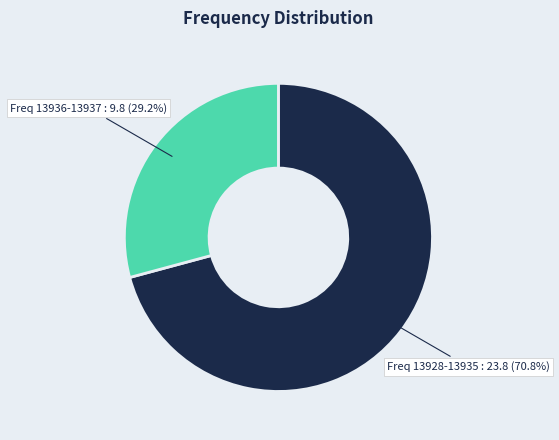

Which has a higher value, Freq 13928-13935 or Freq 13936-13937?

Freq 13928-13935